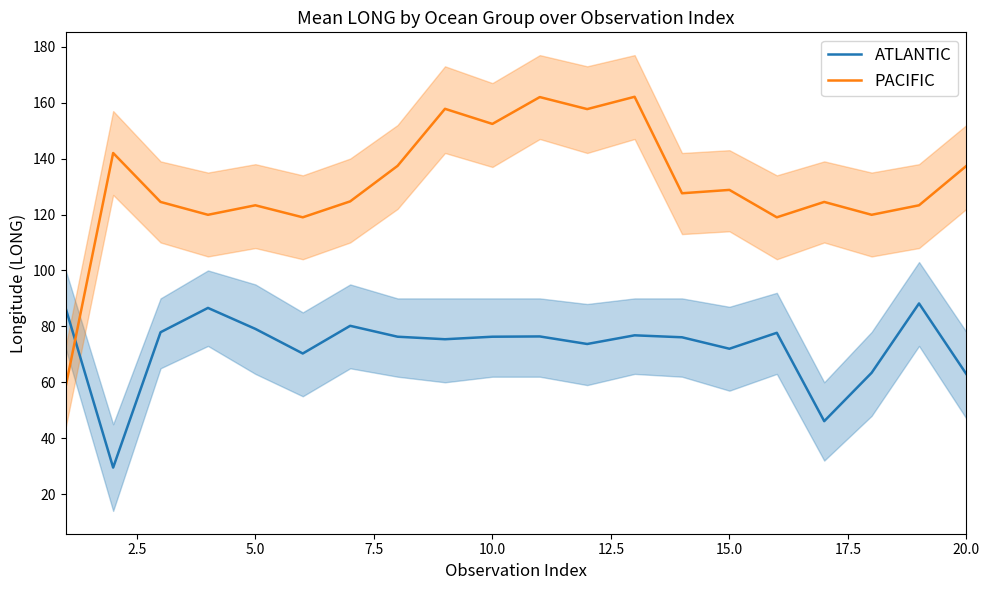

What value does the PACIFIC series have at 20.0?

137.4